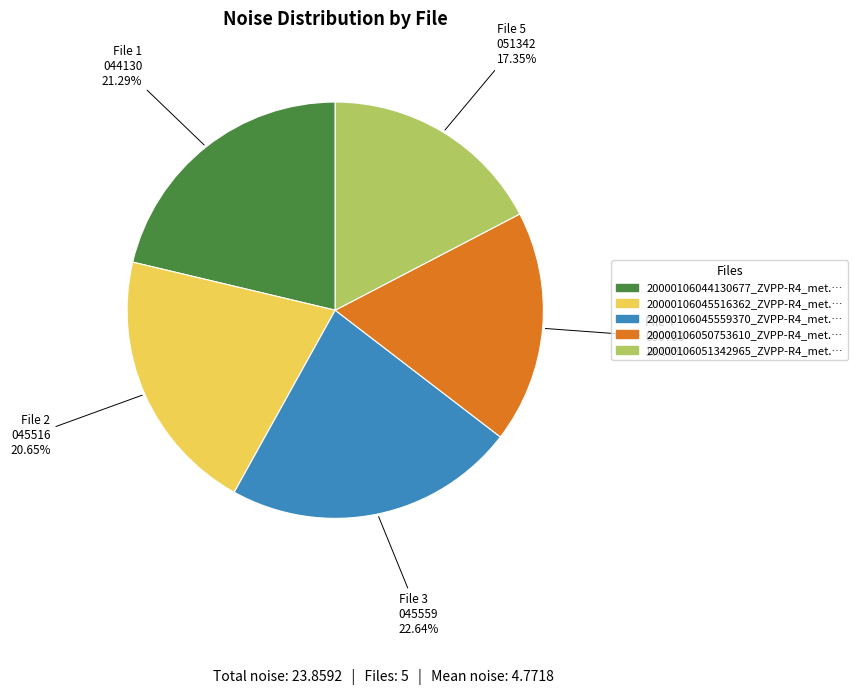

Is there a majority slice in this chart?

No